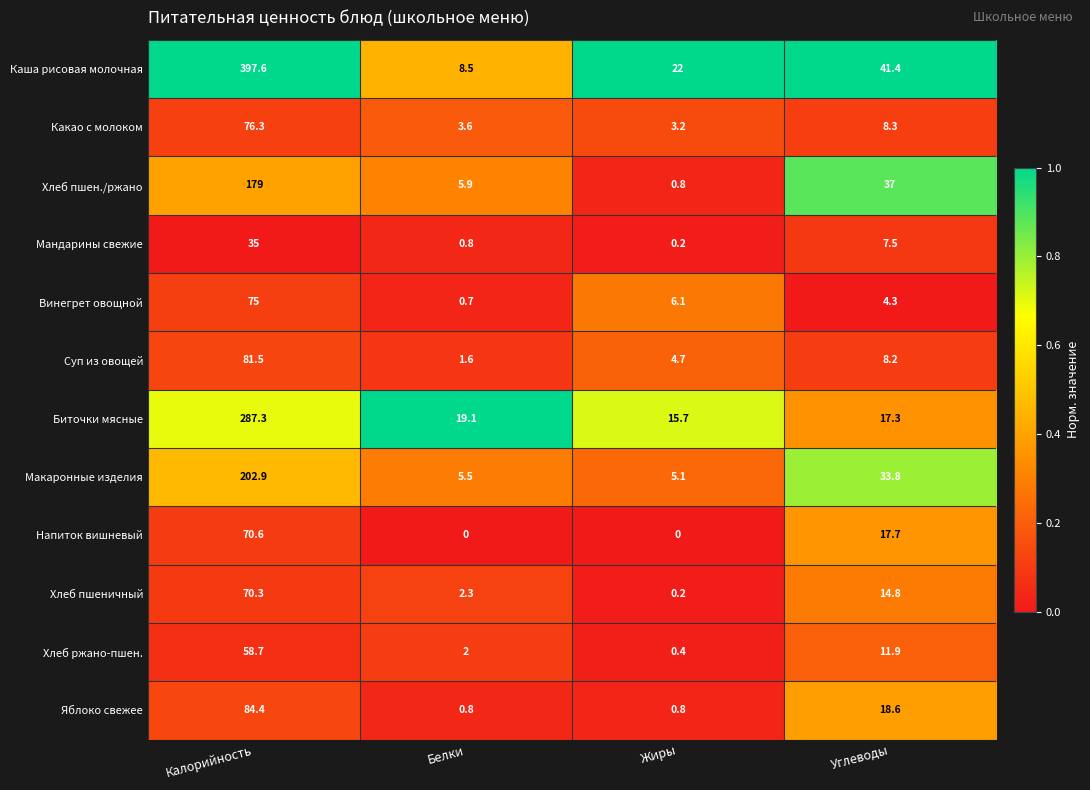

Where is Хлеб пшен./ржано nearest to the value 89?

Углеводы